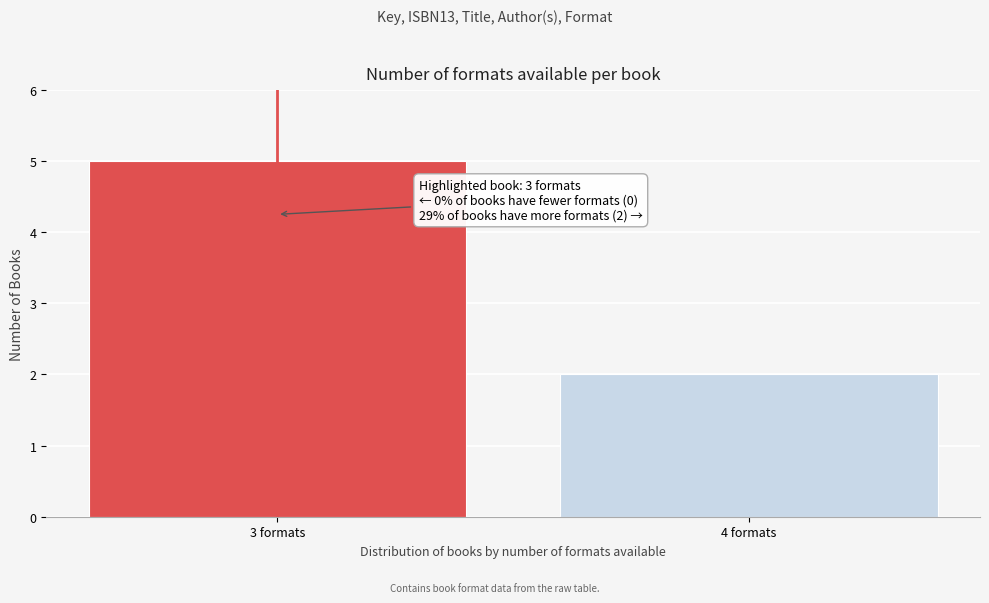

Reading left to right, what are all the values shown in this chart?

5	2